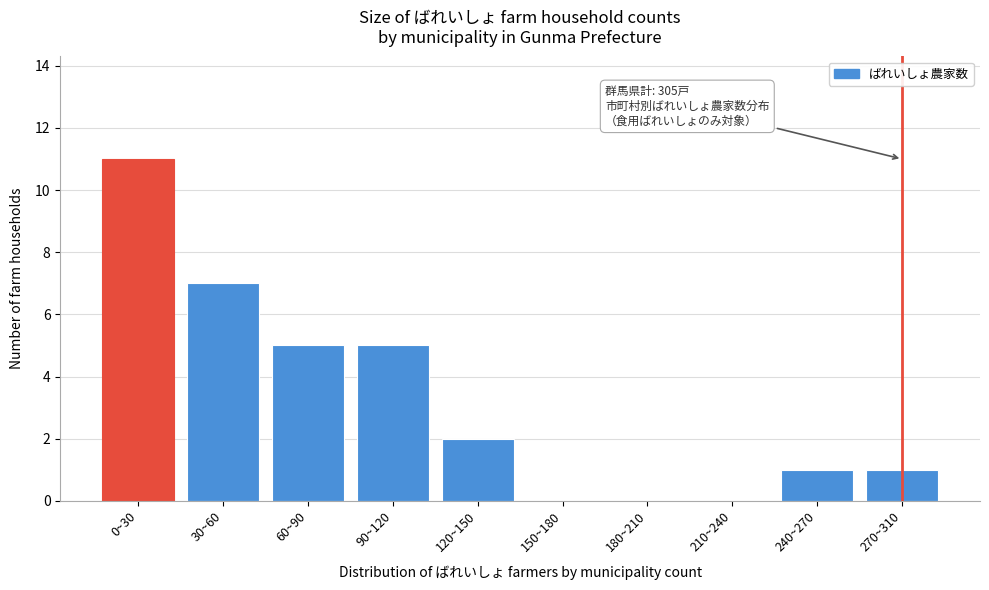

Reading right to left, transcribe all the data shown in this chart.

270~310=1	240~270=1	210~240=0	180~210=0	150~180=0	120~150=2	90~120=5	60~90=5	30~60=7	0~30=11